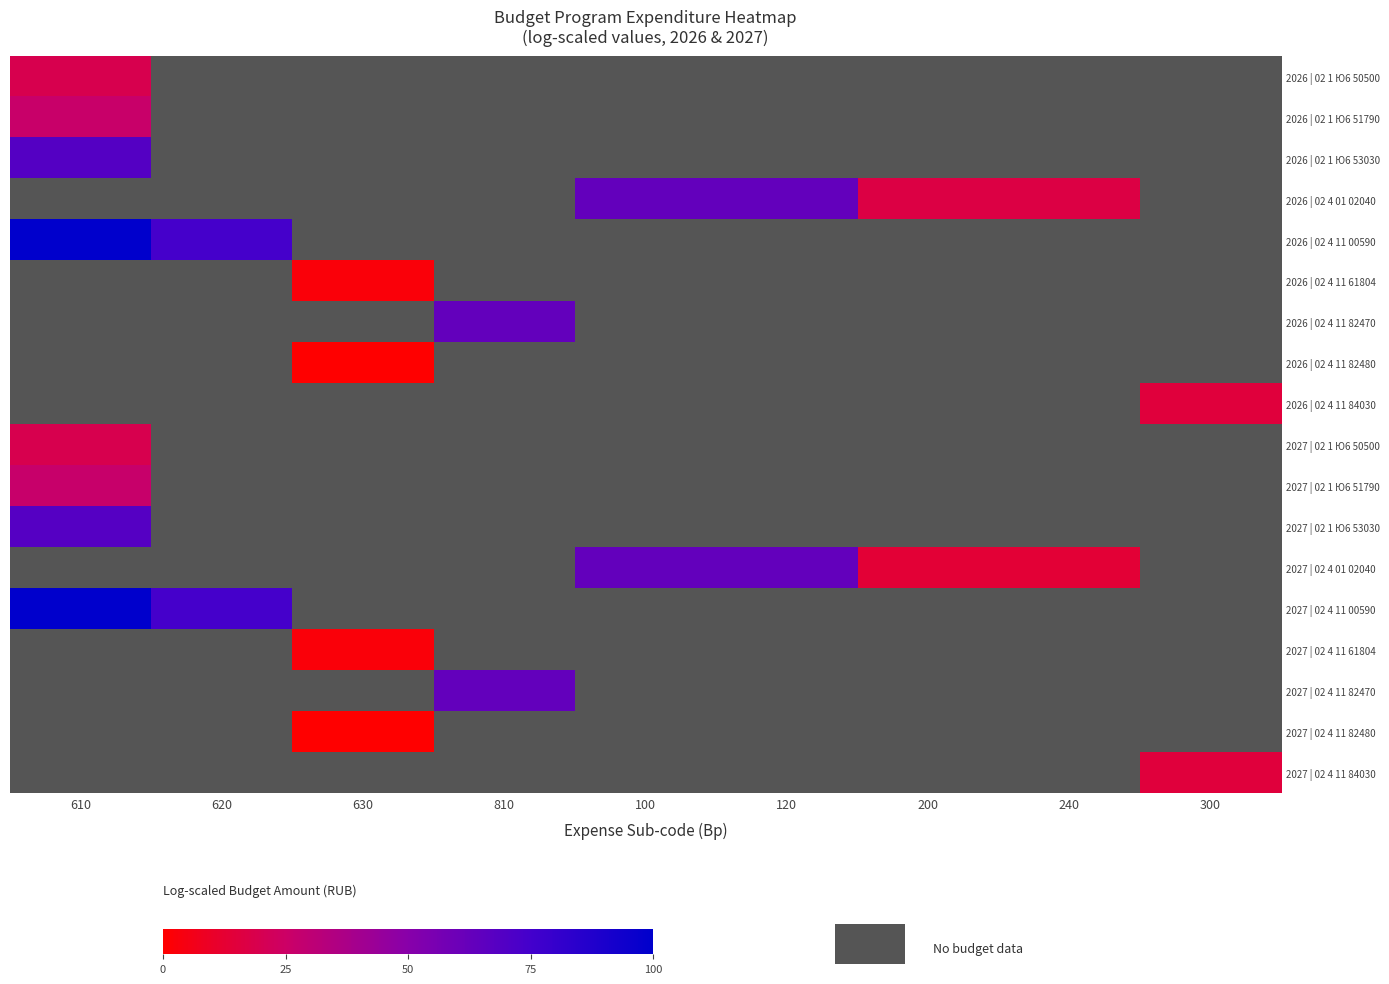

What is the spread (max minus min) of values at 630?

5.9